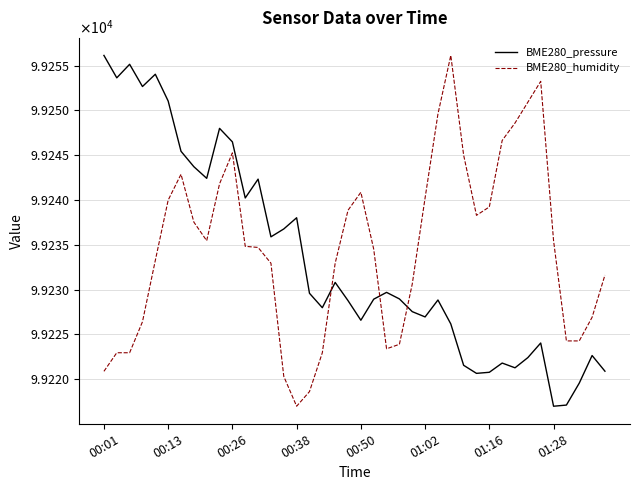

Does the chart display data point markers on the line(s)?

No